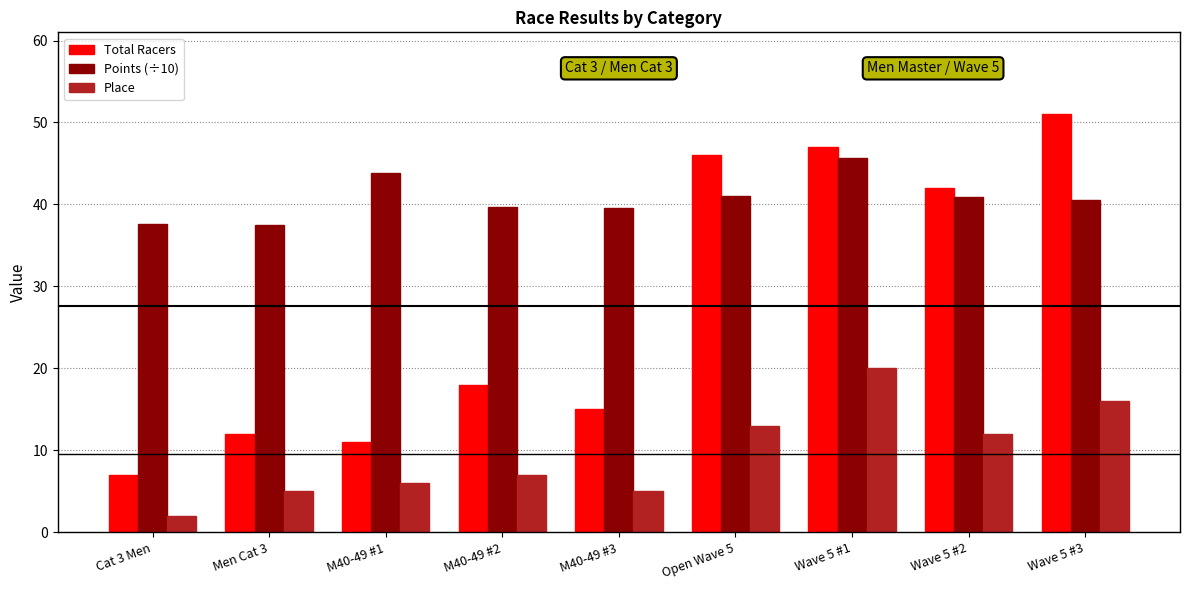

The Points (÷10) series shows 37.5 at Men Cat 3. True or false?

True